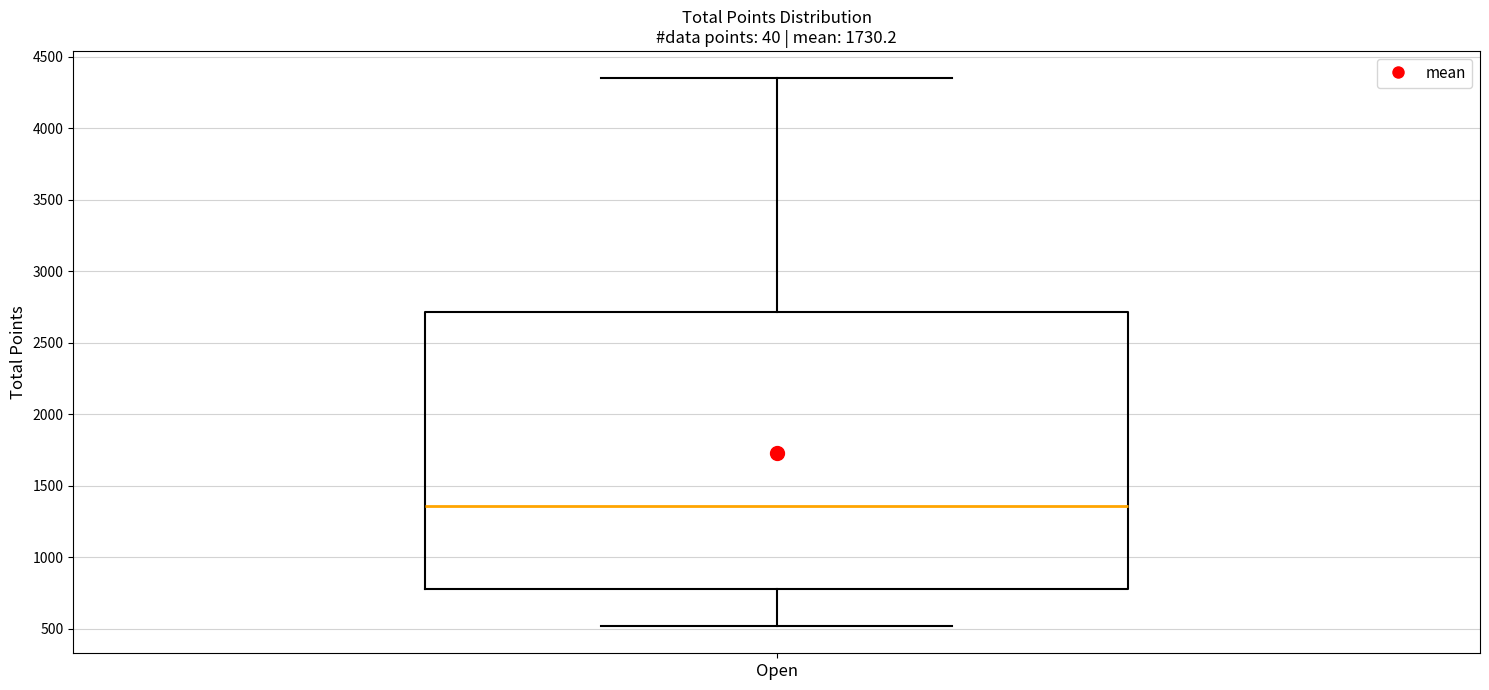

Transcribe this box plot: give where the median line is, the range the box spans, and where the two whiskers end, as read against the y-axis. The values are not printed on the chart, so give them approximately, as read against the axis.

median 1350, box 800 to 2700, whiskers 500 to 4350